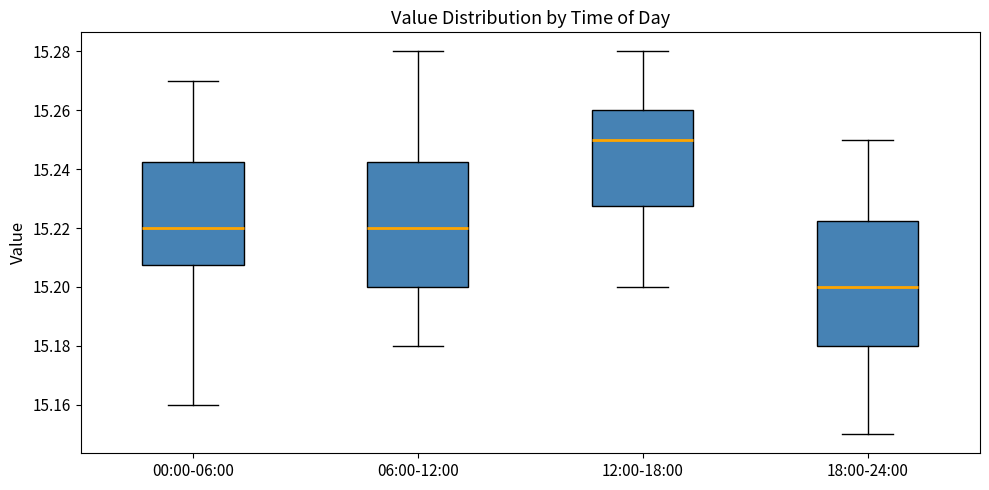

Where does the median line of the box for 00:00-06:00 sit on the y-axis? The values are not printed on the chart, so give them approximately, as read against the axis.

15.220